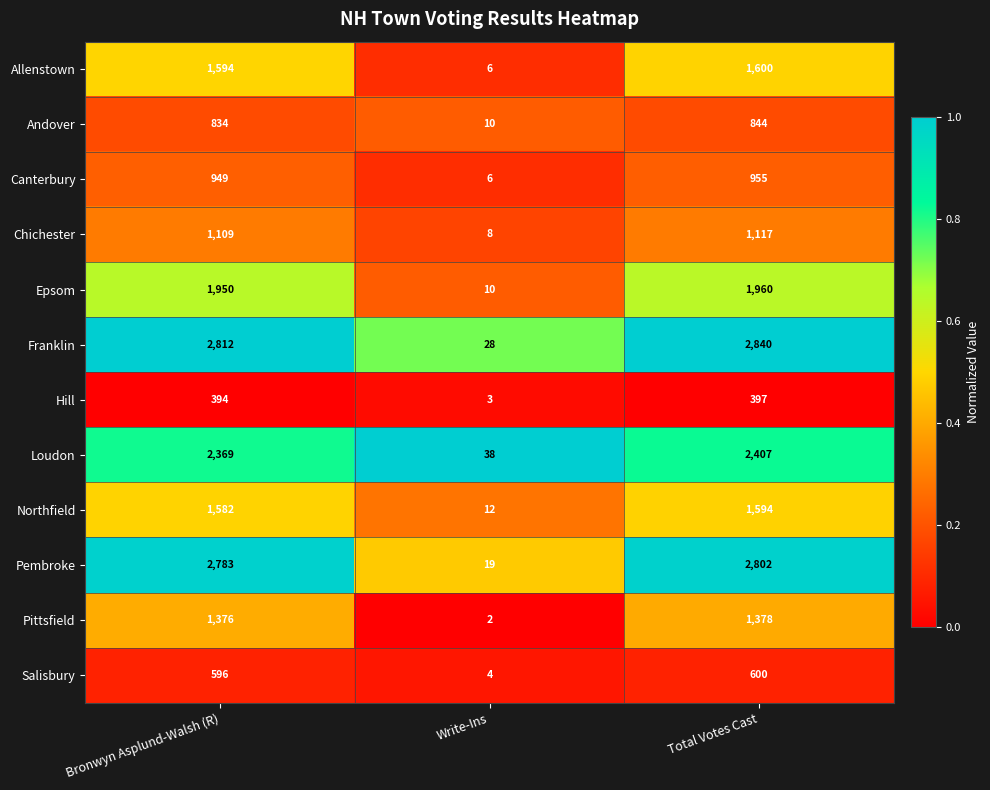

What is the difference between the highest and lowest values at Bronwyn Asplund-Walsh (R)?

2418